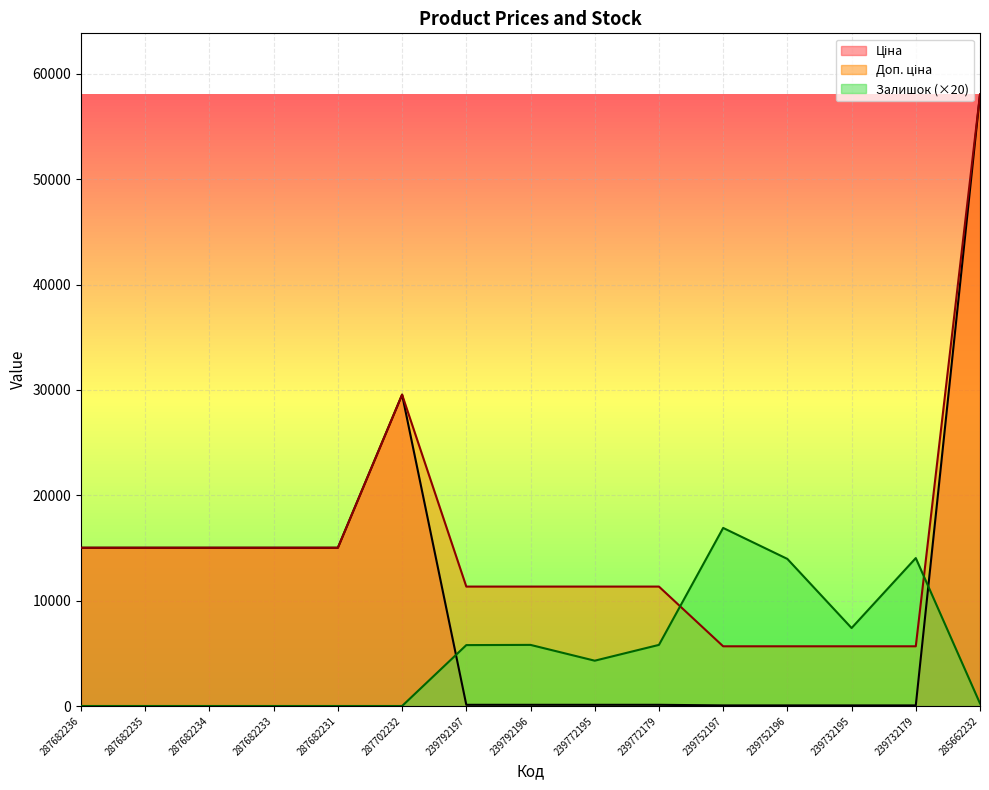

What is the sum of all Ціна values?

163362.0